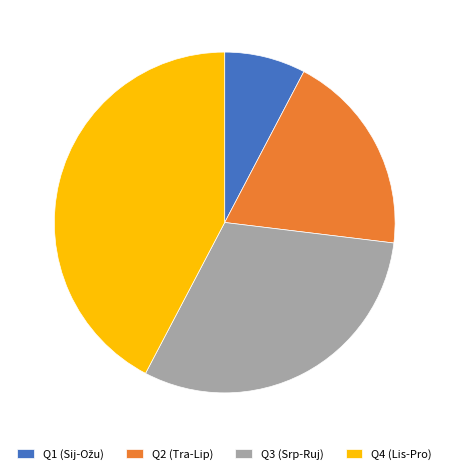

Is there any slice that represents more than half of the pie?

No